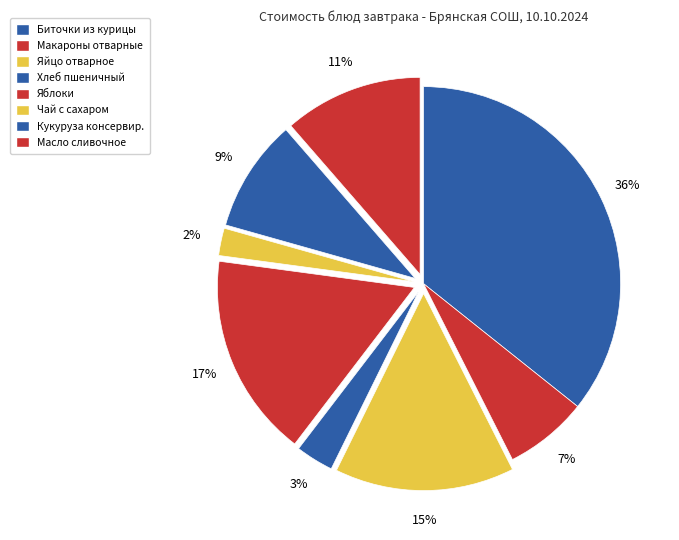

Count the number of slices in the pie.

8